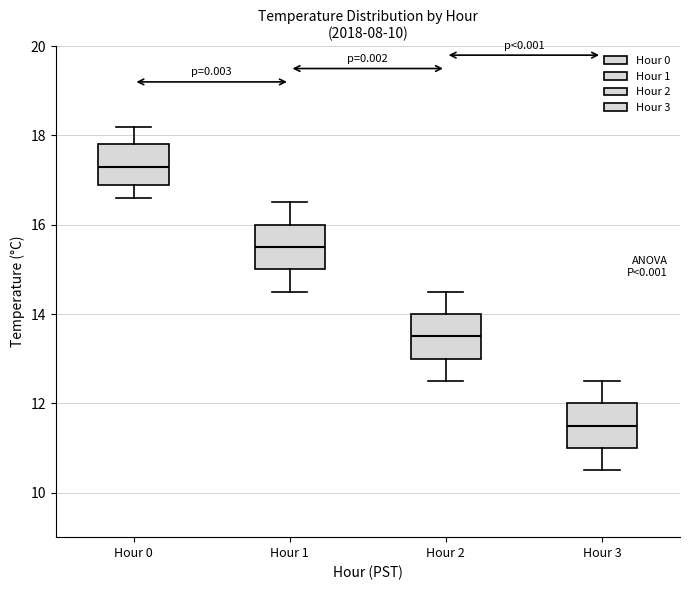

Which box has the highest median line?

Hour 0